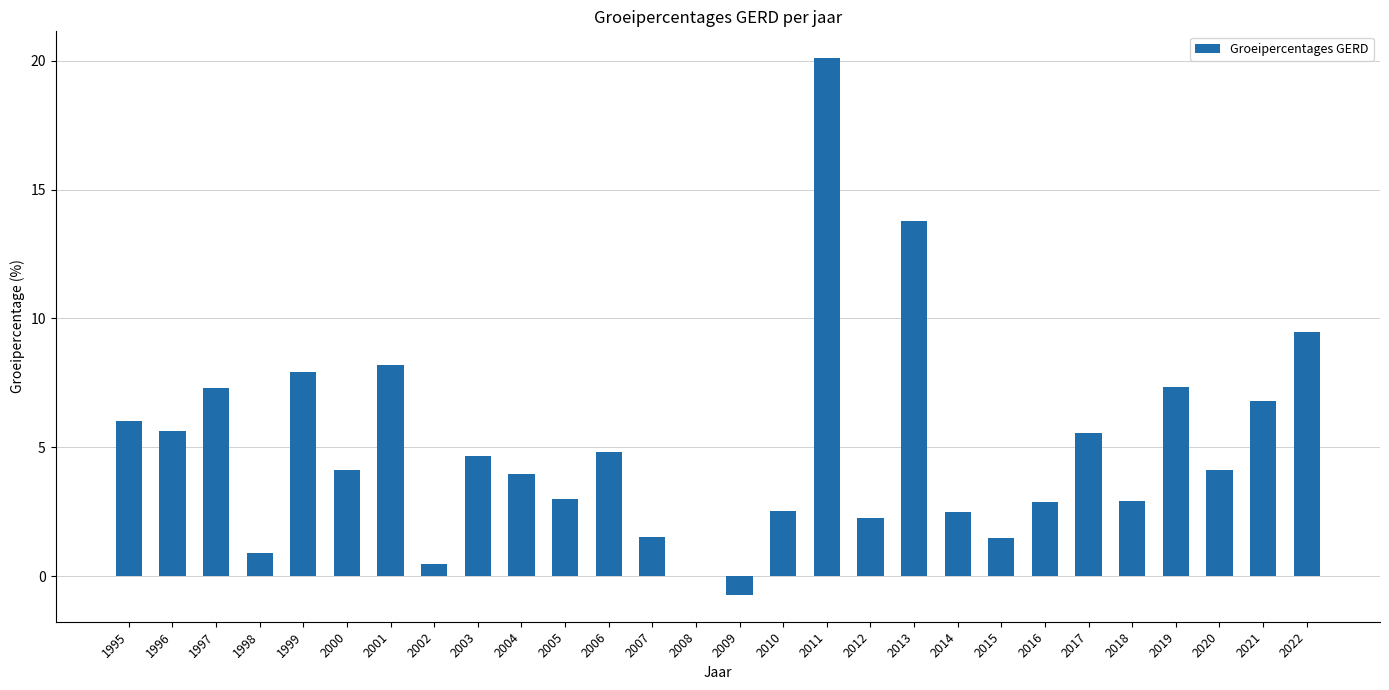

Which label corresponds to the largest value in the chart?

2011